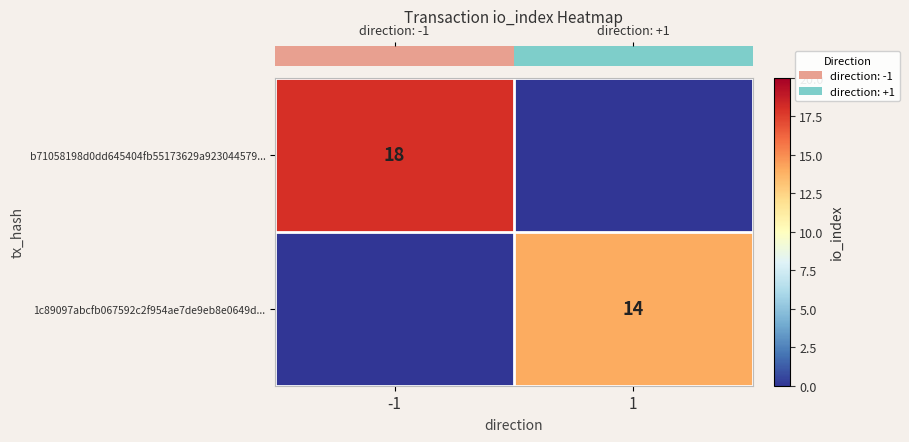

Is it true that b71058198d0dd645404fb55173629a923044579... equals 18 at -1?

True